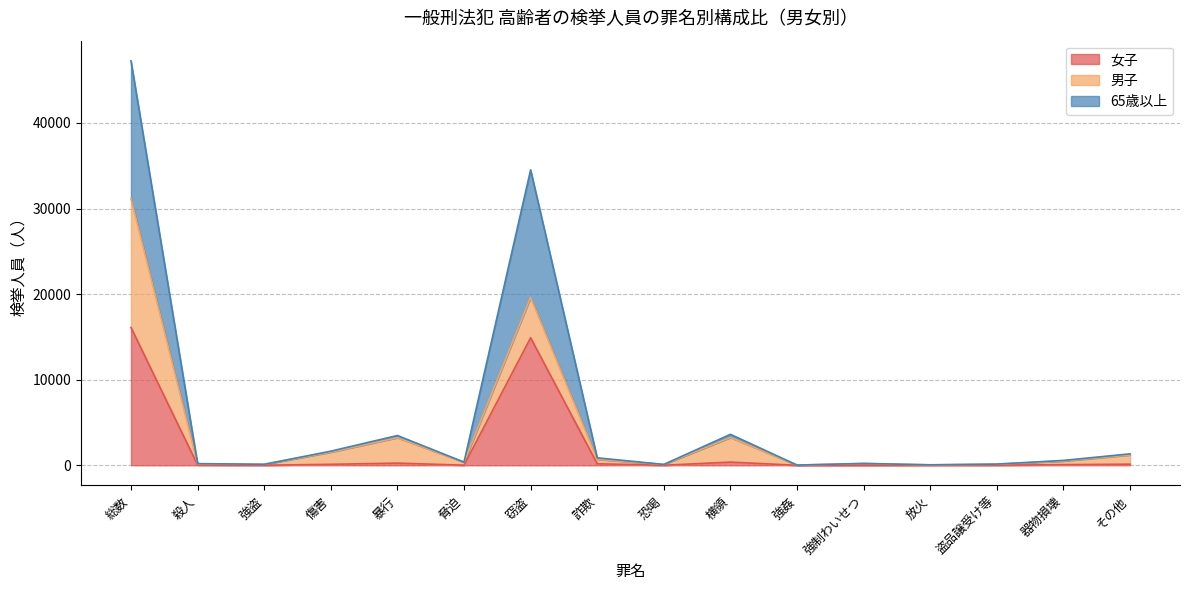

At which label does 女子 first exceed 71?

総数